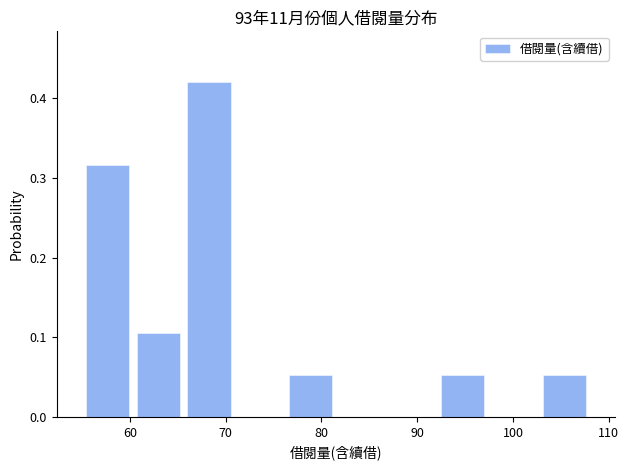

What is the height of the bar covering 92.1 to 97.4 on the x-axis? Neither the bar edges nor the heights are printed on the chart, so give them approximately, as read against the axes.

0.05